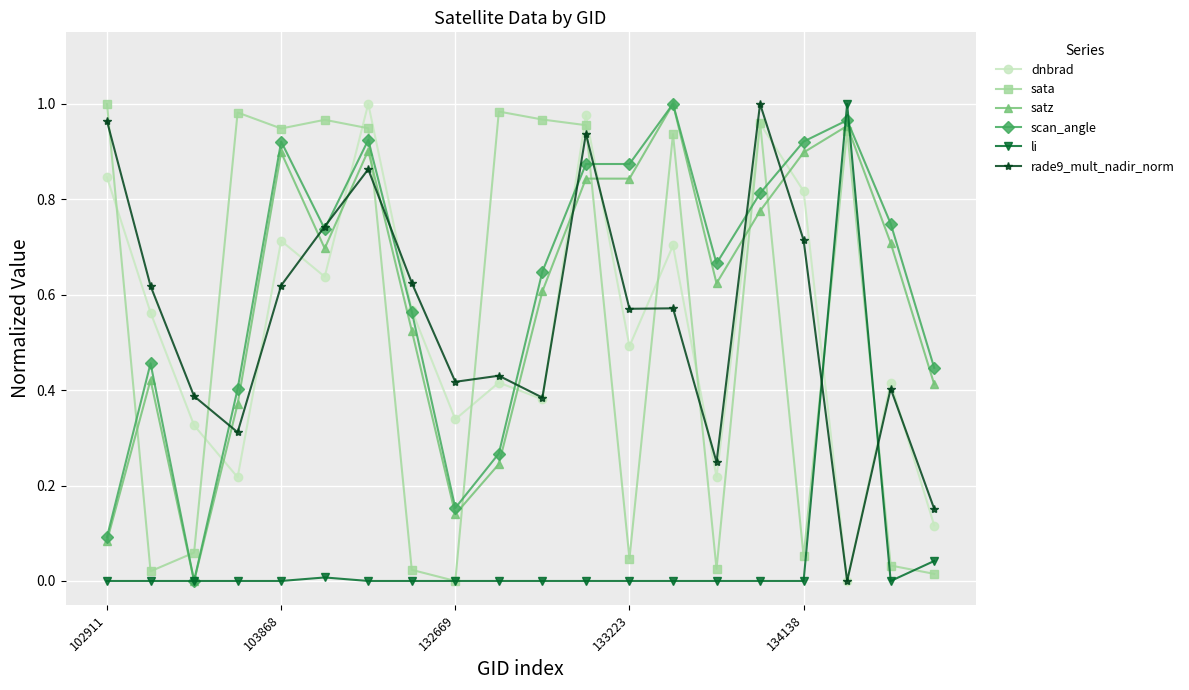

True or false: sata has more than 1 interior local peaks.

True